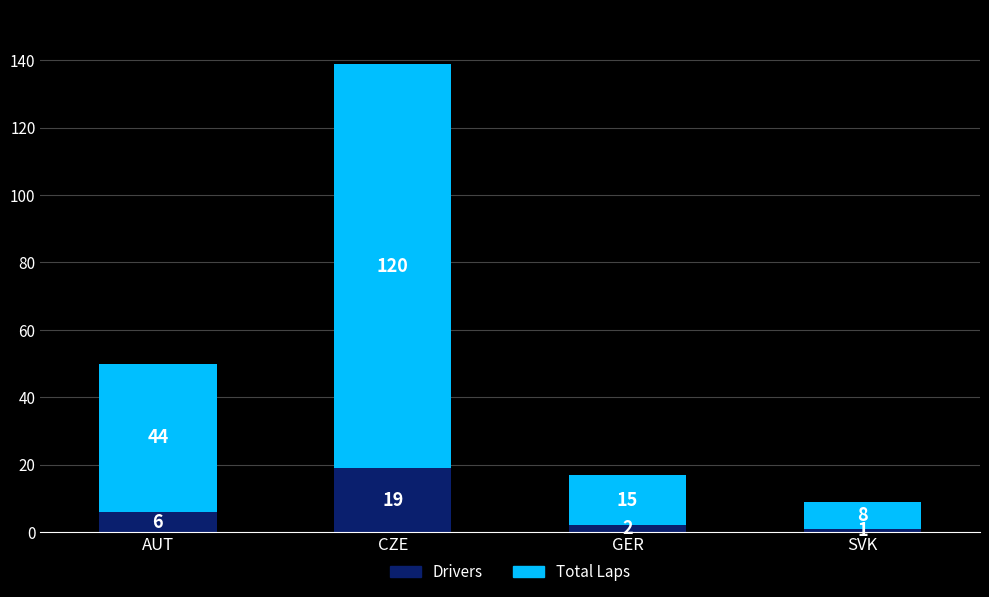

What is the difference between the Drivers values at CZE and GER?

17